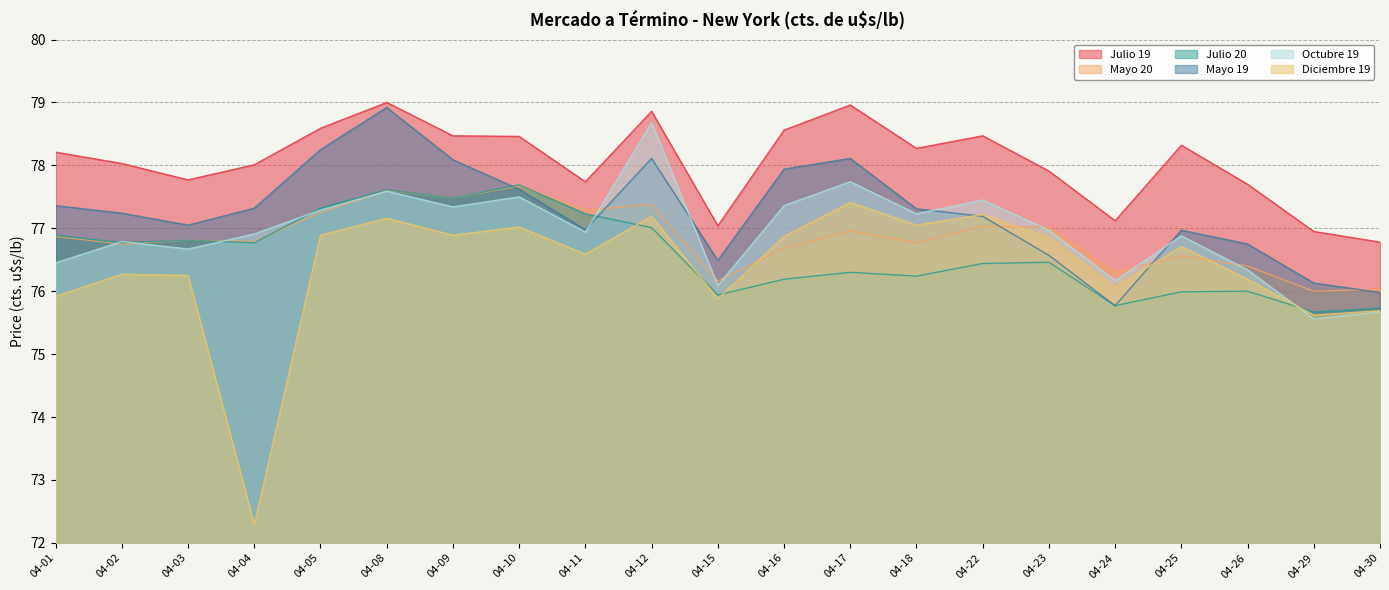

What is the sum of all Julio 20 values?

1608.3